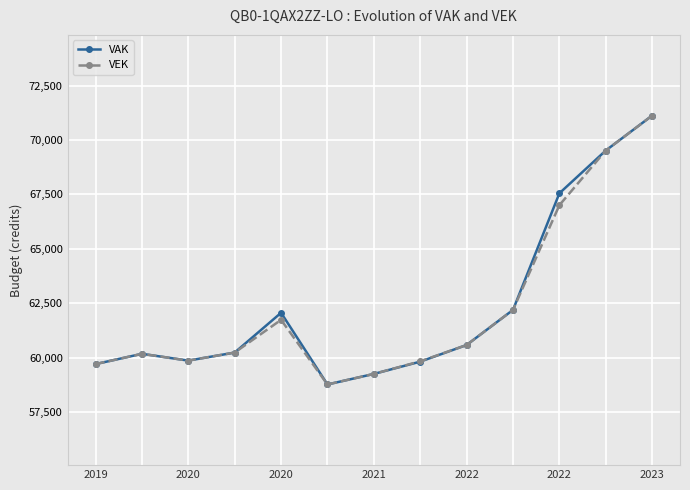

True or false: VAK has more than 0 points higher than both neighbors.

True